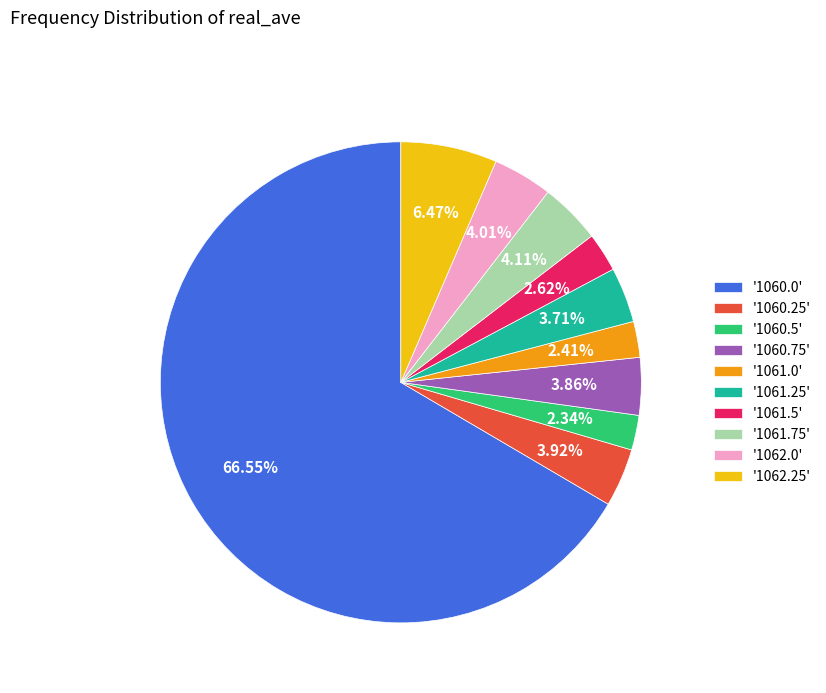

Is the sum of '1060.5' and '1061.75' greater than half?

No